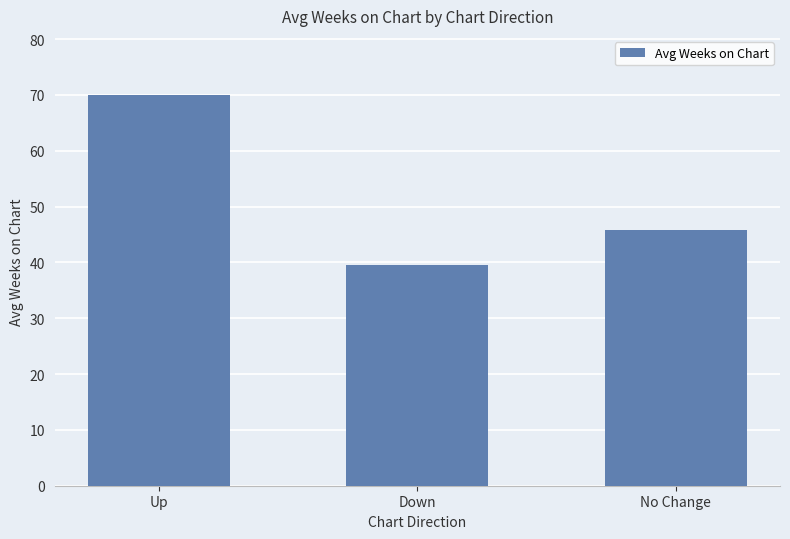

What is the change in value from Up to Down?

-30.5